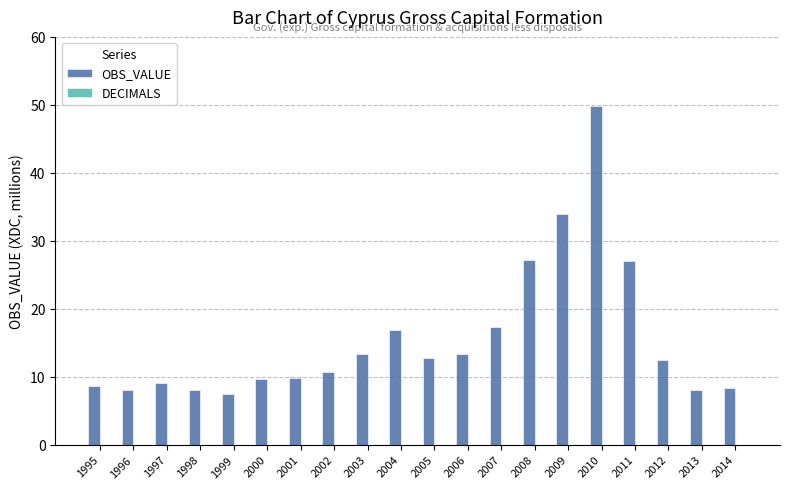

How many series are shown in this chart?

1